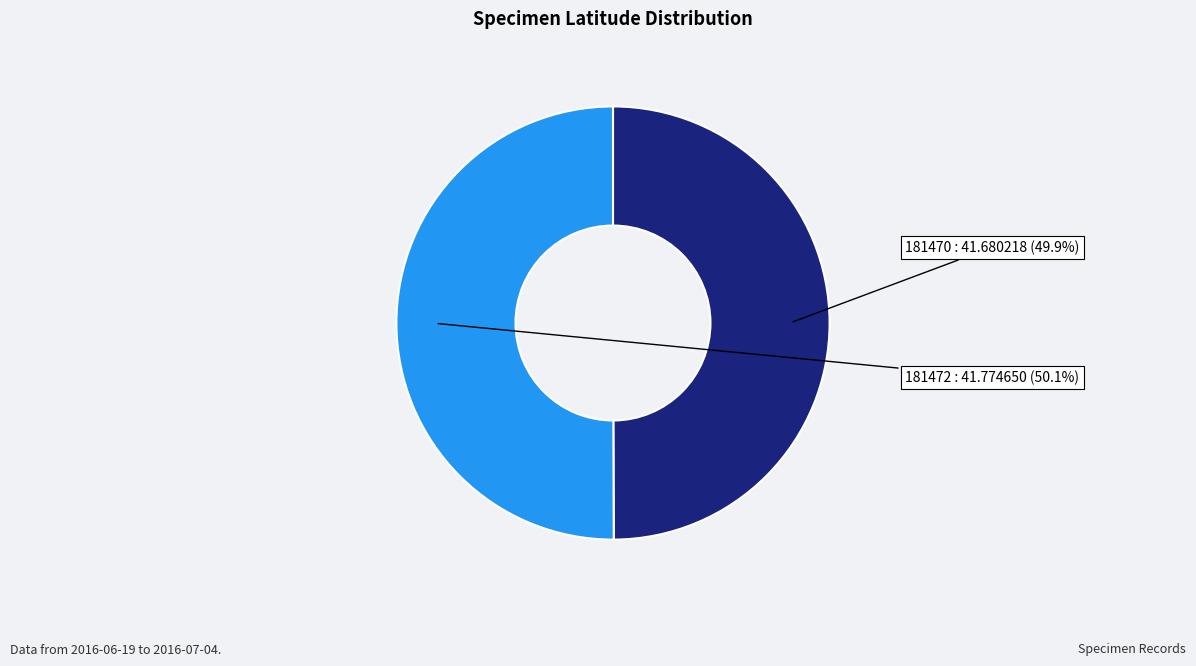

Does any single category account for the majority?

Yes